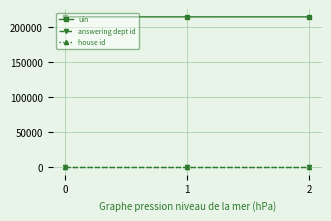

Is it true that answering dept id equals 54 at 0?

True